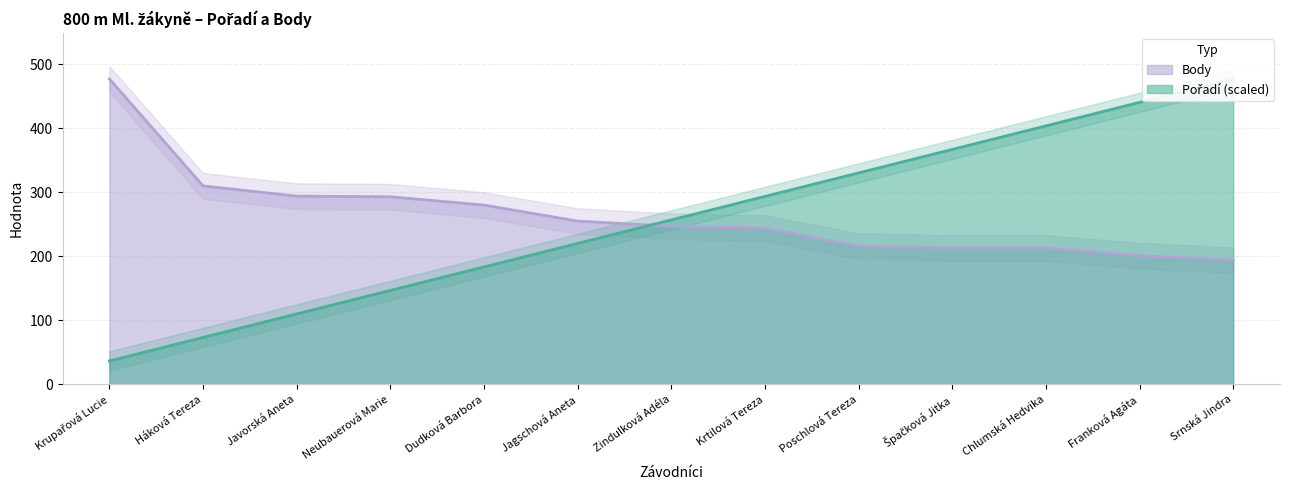

What is the spread (max minus min) of values at Háková Tereza?

236.6